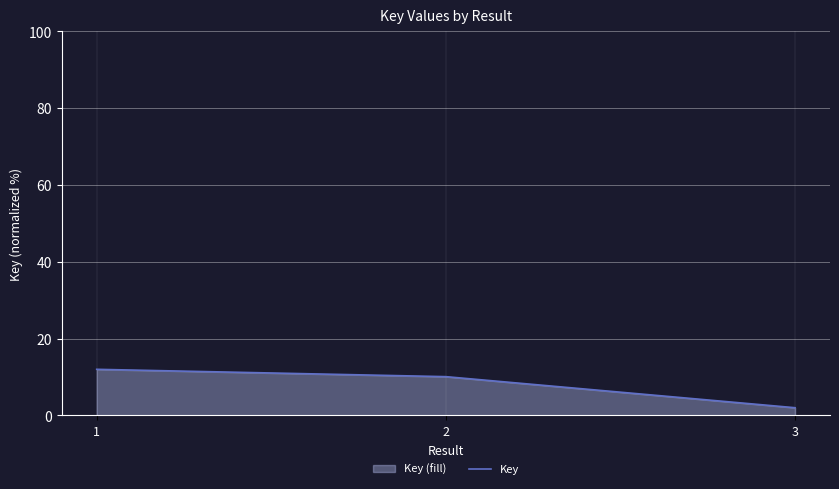

Between 3 and 1, which is larger?

1